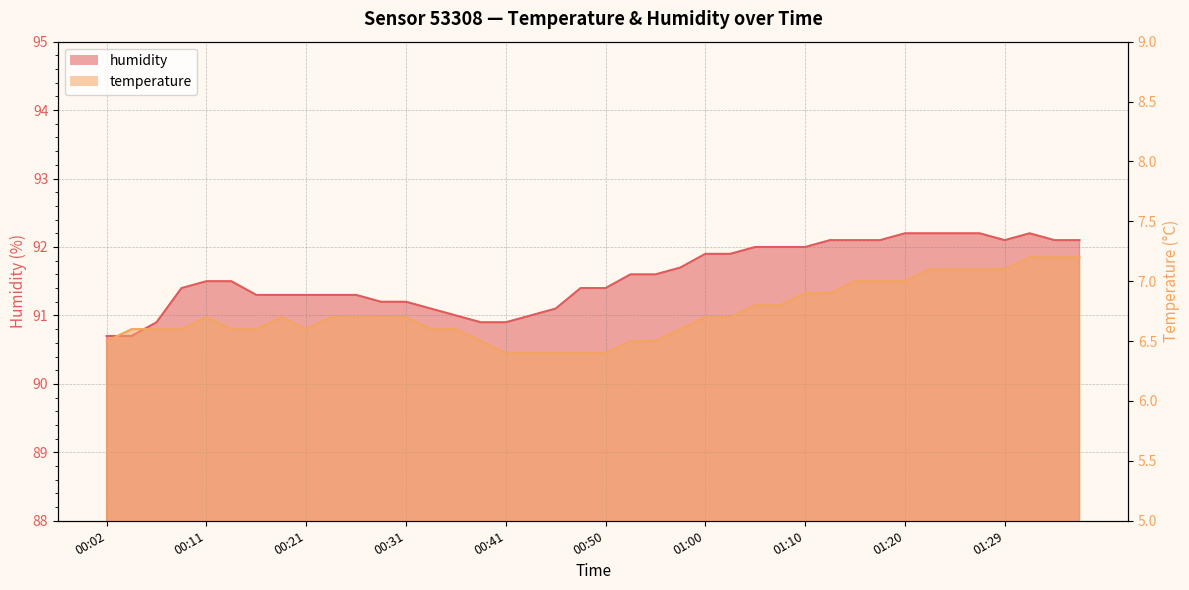

At 01:05, list the series in order from largest to smallest.

humidity, temperature